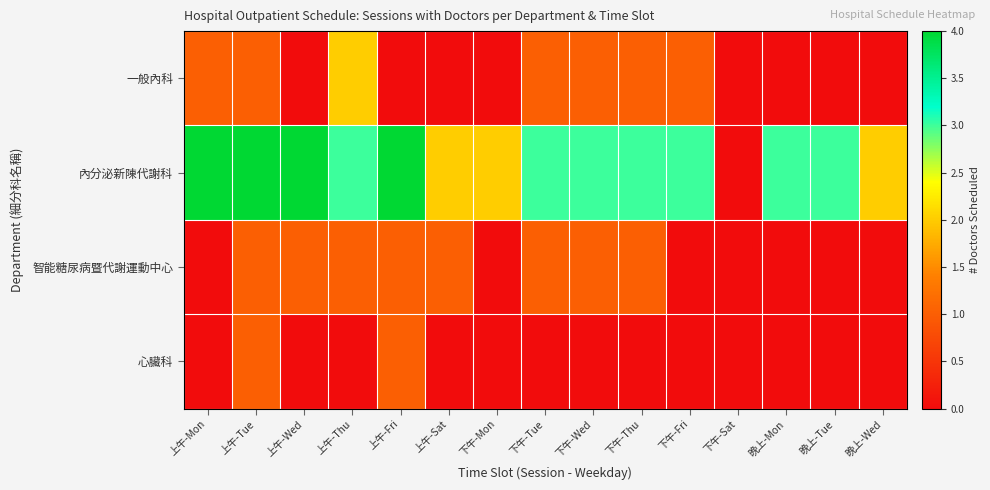

What is the difference between the highest and lowest values at 下午-Tue?

3